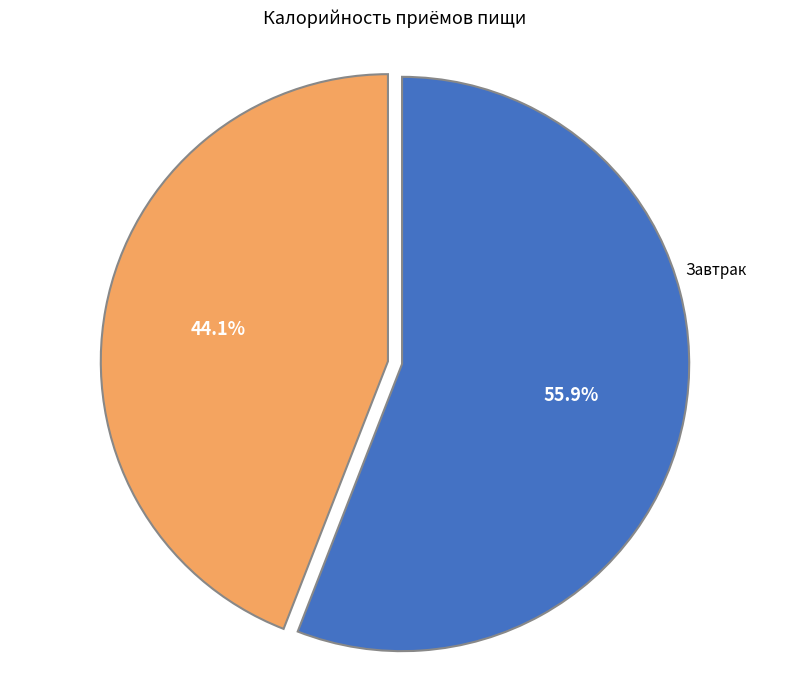

Is there a majority slice in this chart?

Yes